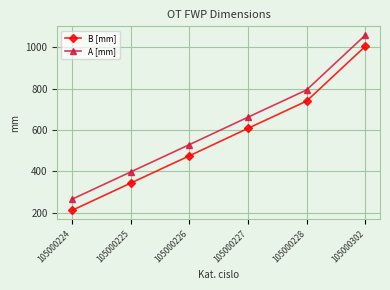

What is the value of the A [mm] point at the 2nd from the left?

397